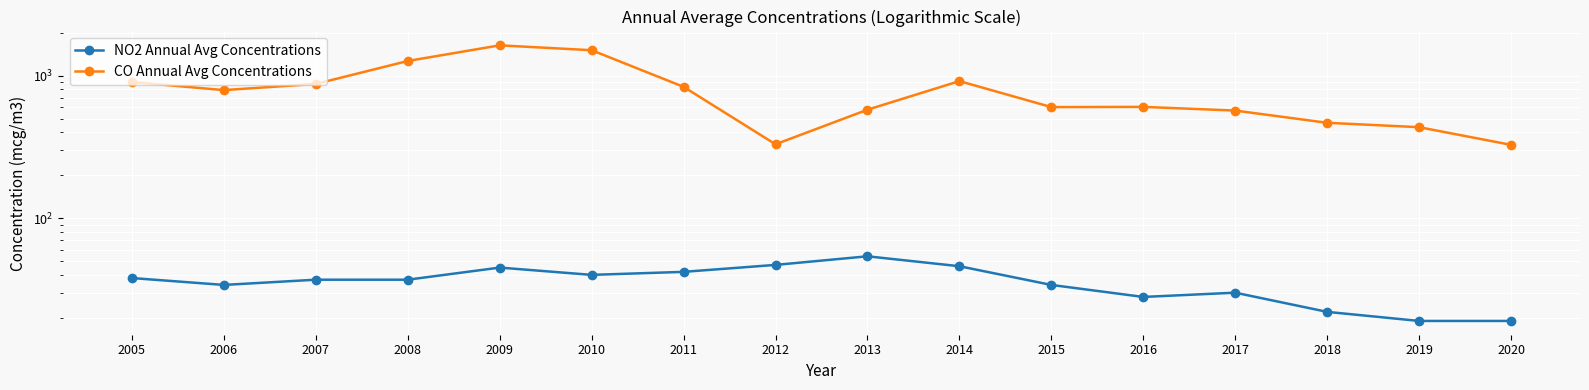

Is the value of CO Annual Avg Concentrations at 2014 greater than the value of NO2 Annual Avg Concentrations at 2014?

Yes